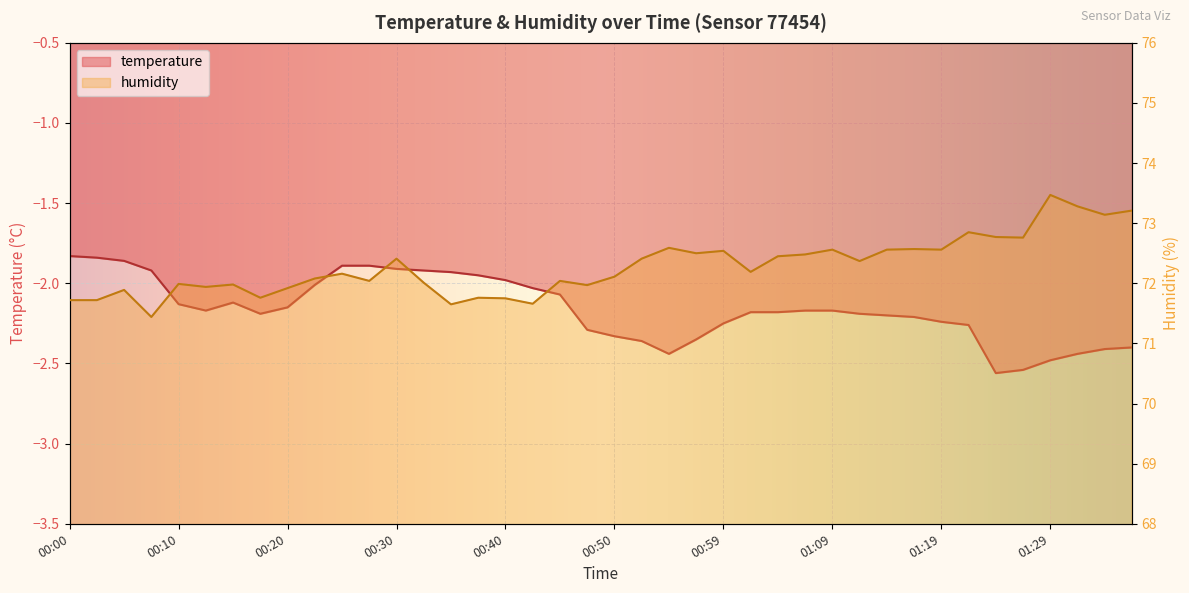

Which category has the highest value in the humidity series?

01:29